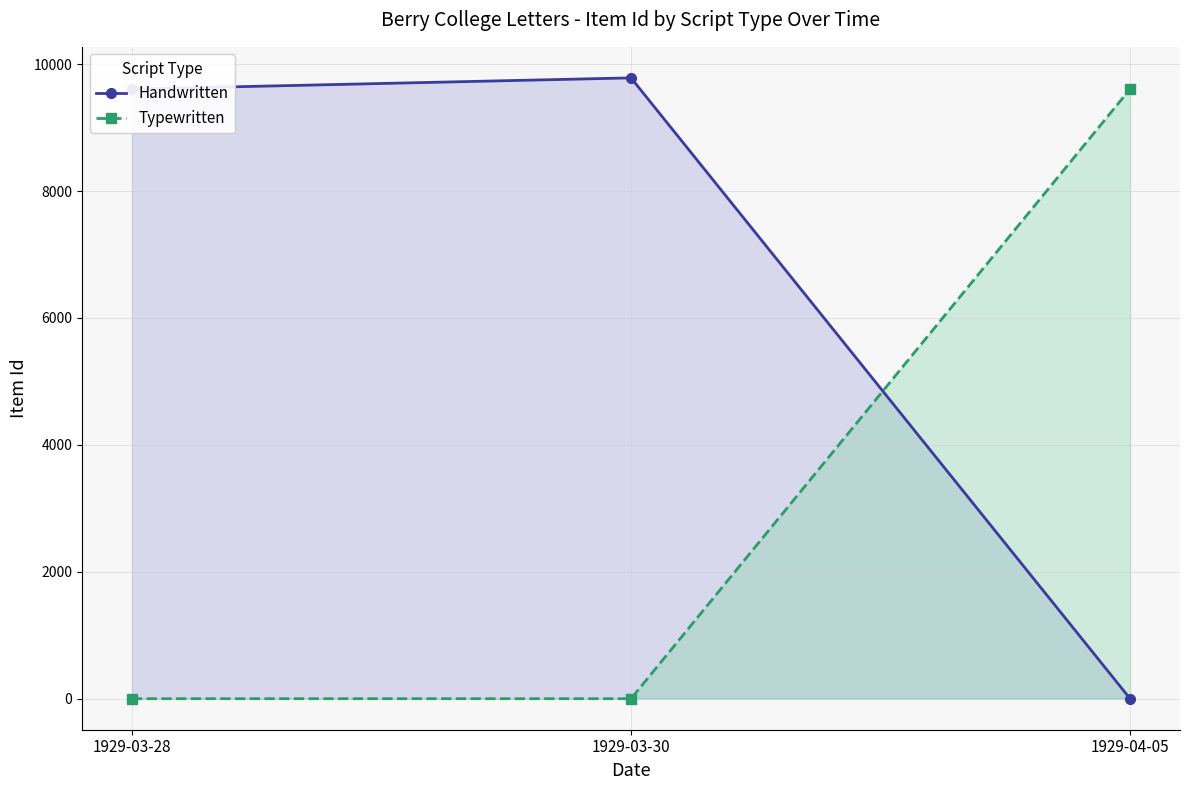

How many data points does each series have?

3